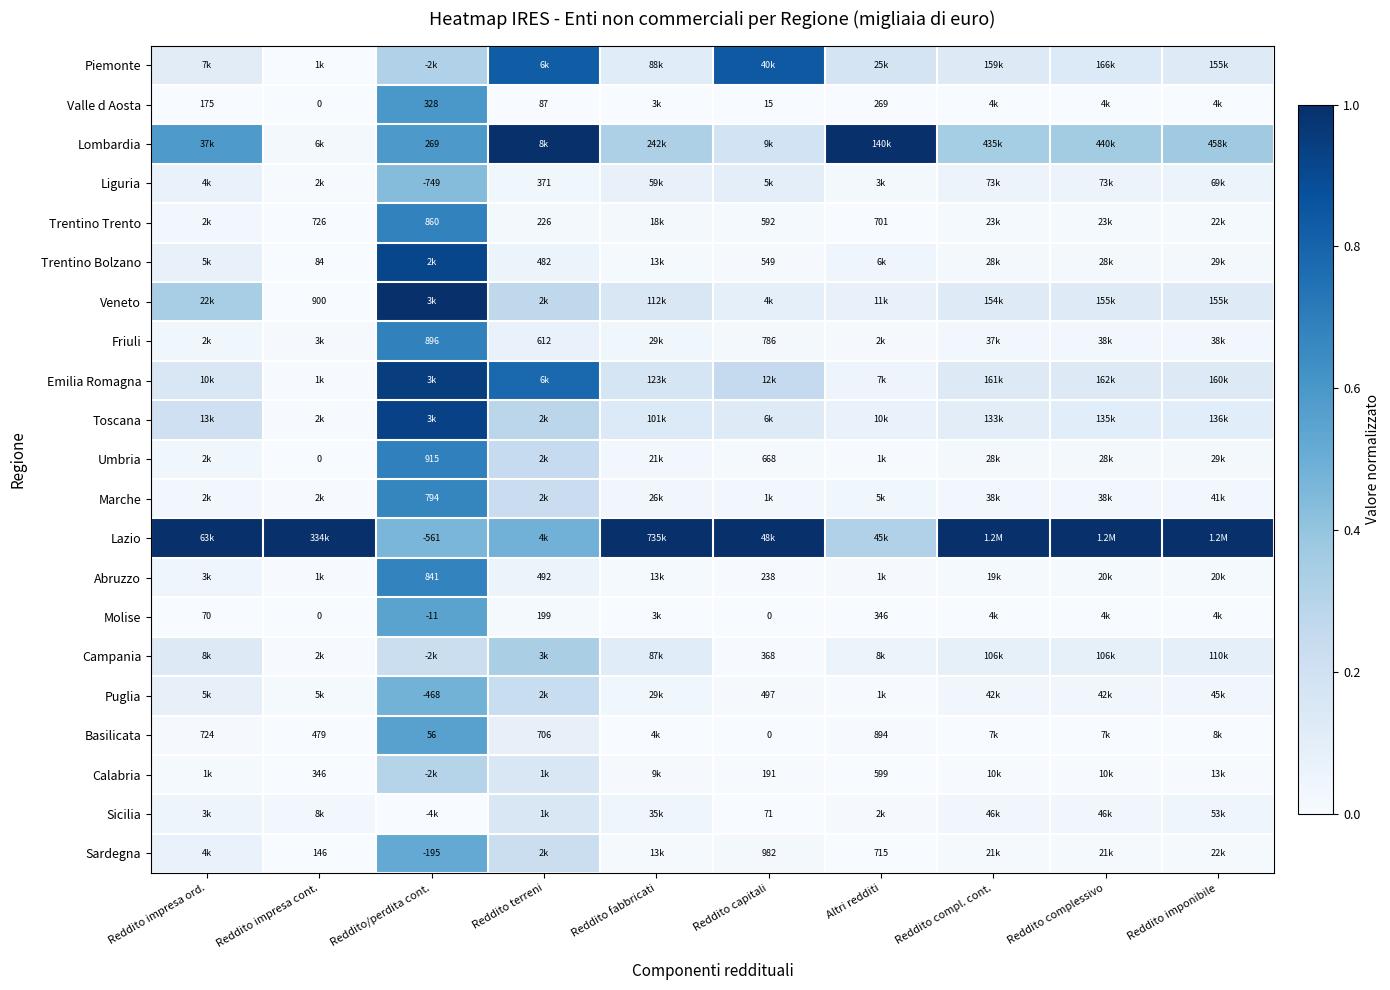

Is the value of Calabria at Reddito impresa cont. greater than the value of Puglia at Reddito/perdita cont.?

Yes